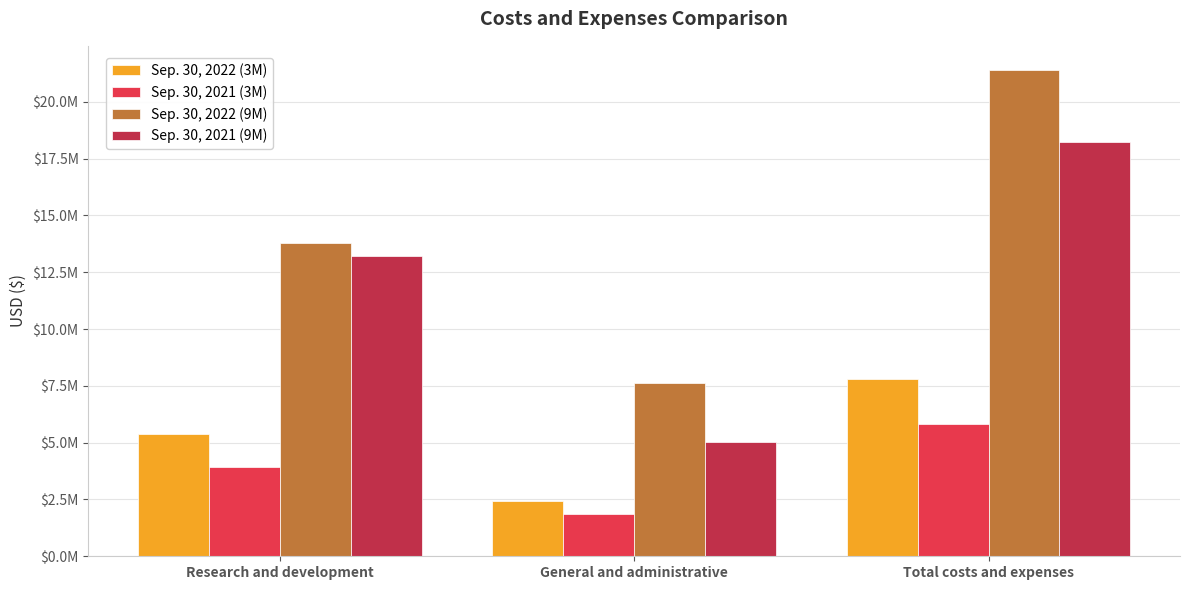

Reading left to right, extract all data points from this chart.

Sep. 30, 2022 (3M): 5380190	2435296	7815486
Sep. 30, 2021 (3M): 3937464	1882190	5819654
Sep. 30, 2022 (9M): 13765846	7625391	21391237
Sep. 30, 2021 (9M): 13198294	5009581	18207875